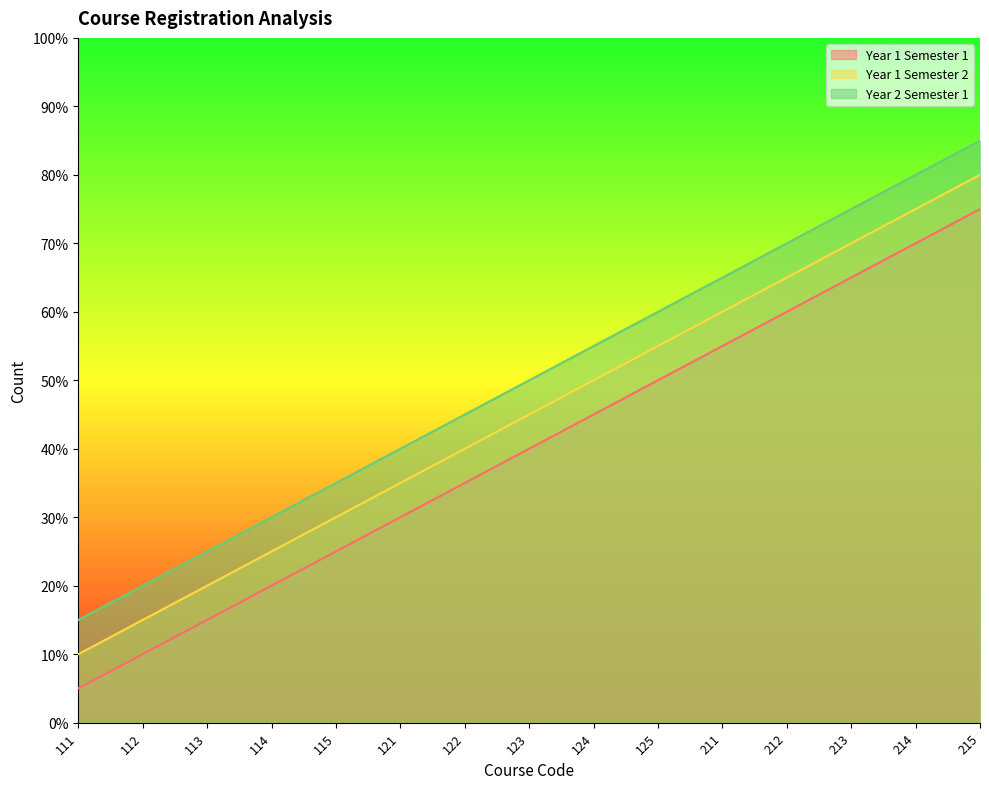

Does the chart display data point markers on the line(s)?

No